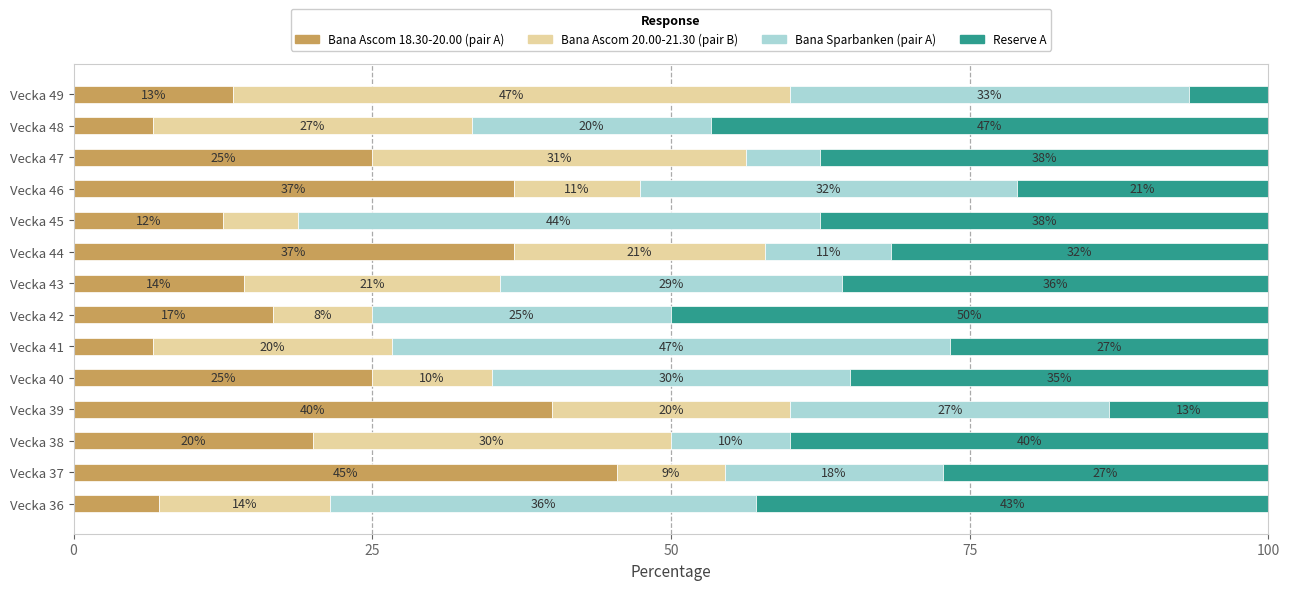

What are all the series names shown in the legend?

Bana Ascom 18.30-20.00 (pair A), Bana Ascom 20.00-21.30 (pair B), Bana Sparbanken (pair A), Reserve A